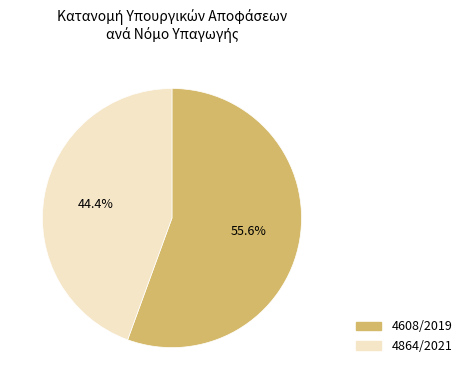

Is there a majority slice in this chart?

Yes